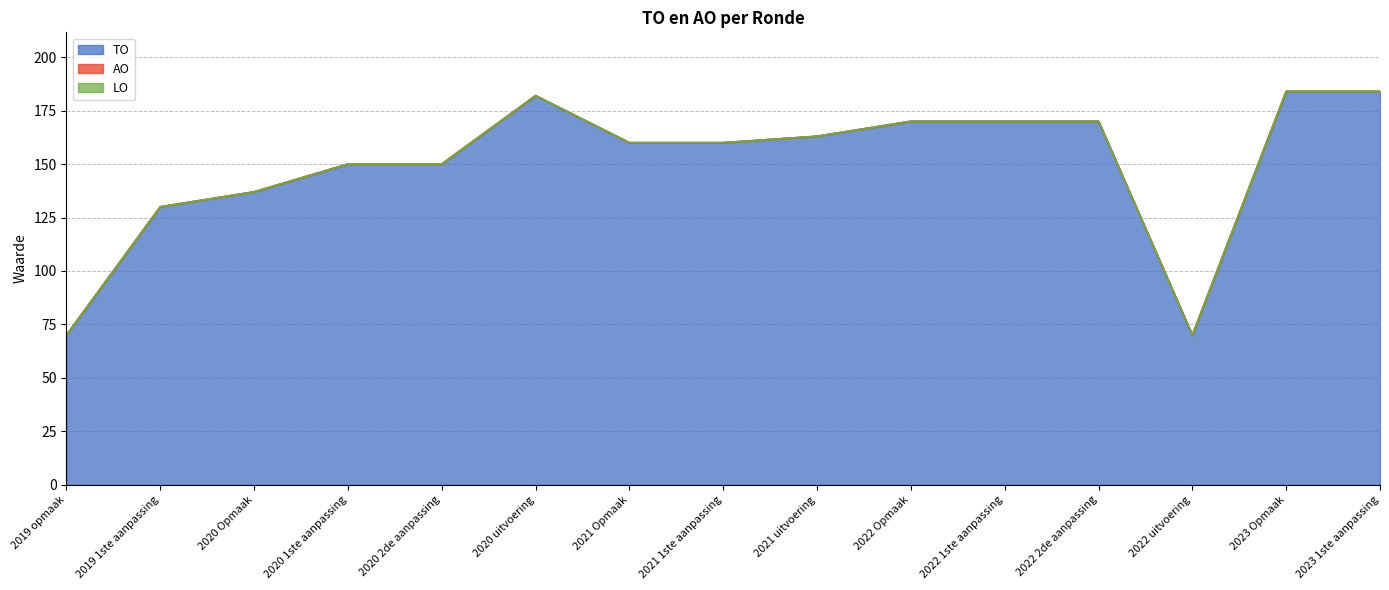

True or false: LO and TO intersect in this chart.

False